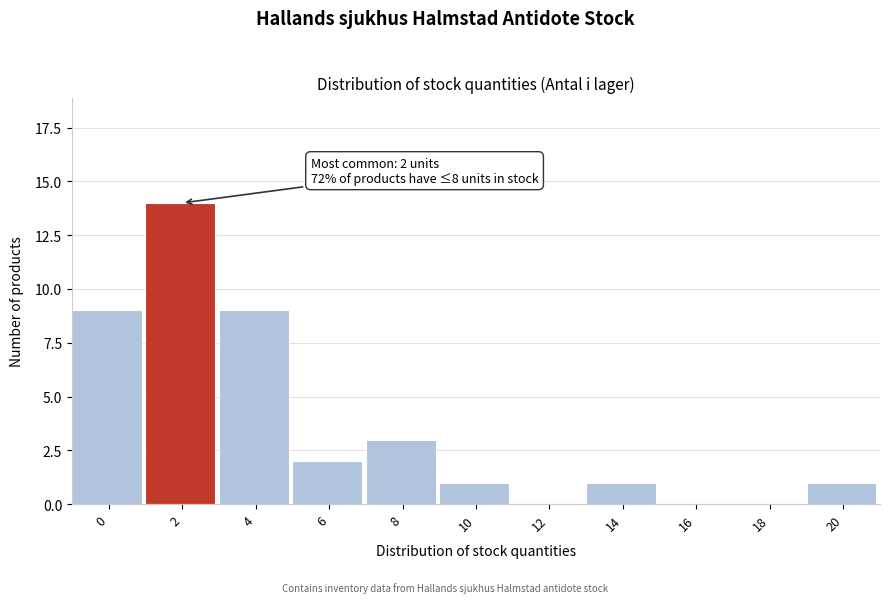

Reading right to left, what are all the values shown in this chart?

20=1	18=0	16=0	14=1	12=0	10=1	8=3	6=2	4=9	2=14	0=9